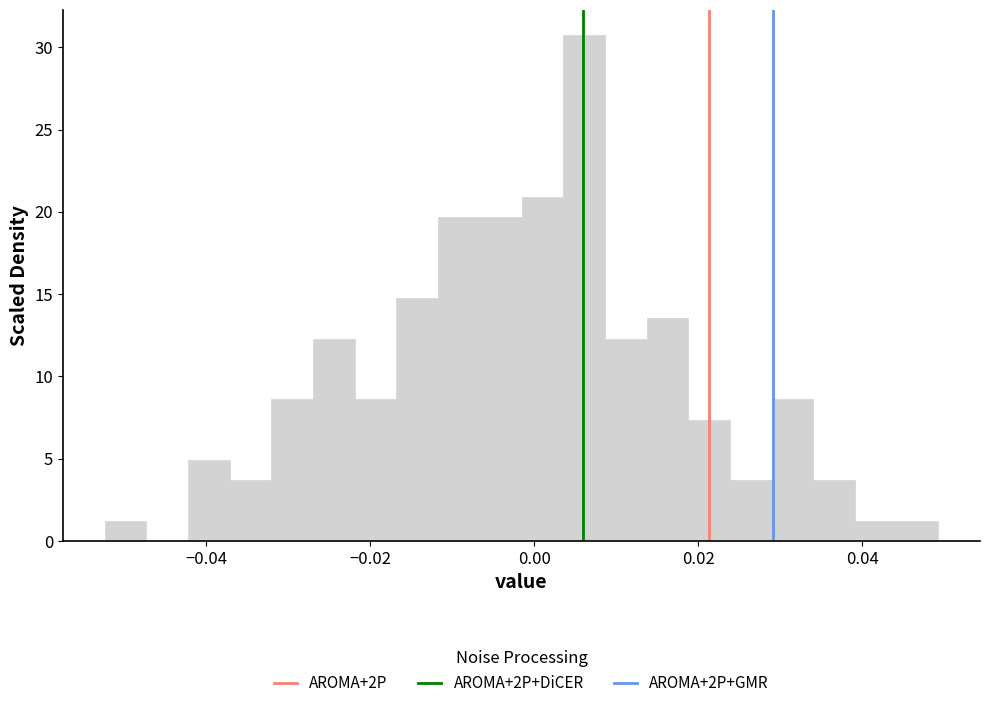

Around what value on the x-axis is the tallest bar? Give the approximate position of its centre, as read against the axis.

0.006